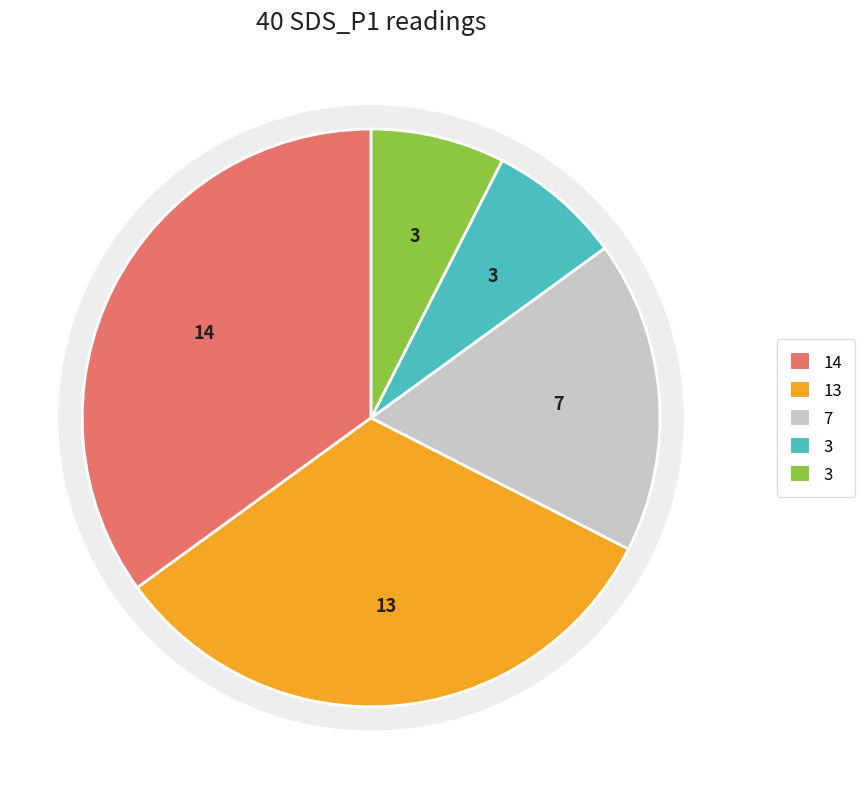

Do 4 and 1 together represent more than half of the pie?

No